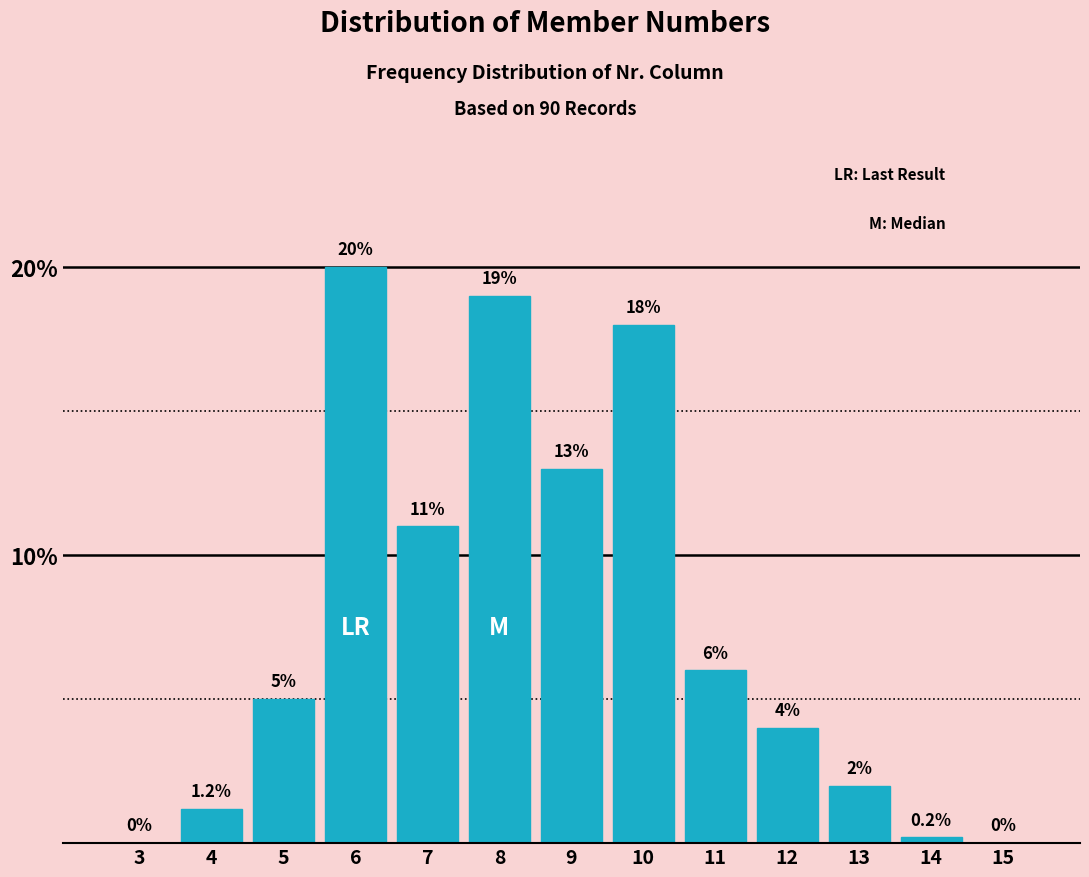

Reading left to right, transcribe all the data shown in this chart.

3=0.0	4=1.2	5=5.0	6=20.0	7=11.0	8=19.0	9=13.0	10=18.0	11=6.0	12=4.0	13=2.0	14=0.2	15=0.0